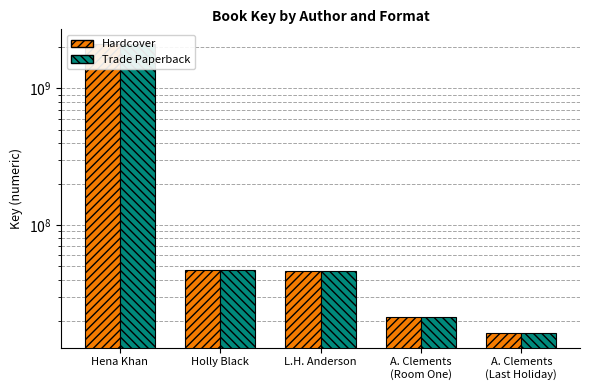

What position from the right is A. Clements
(Last Holiday)?

1